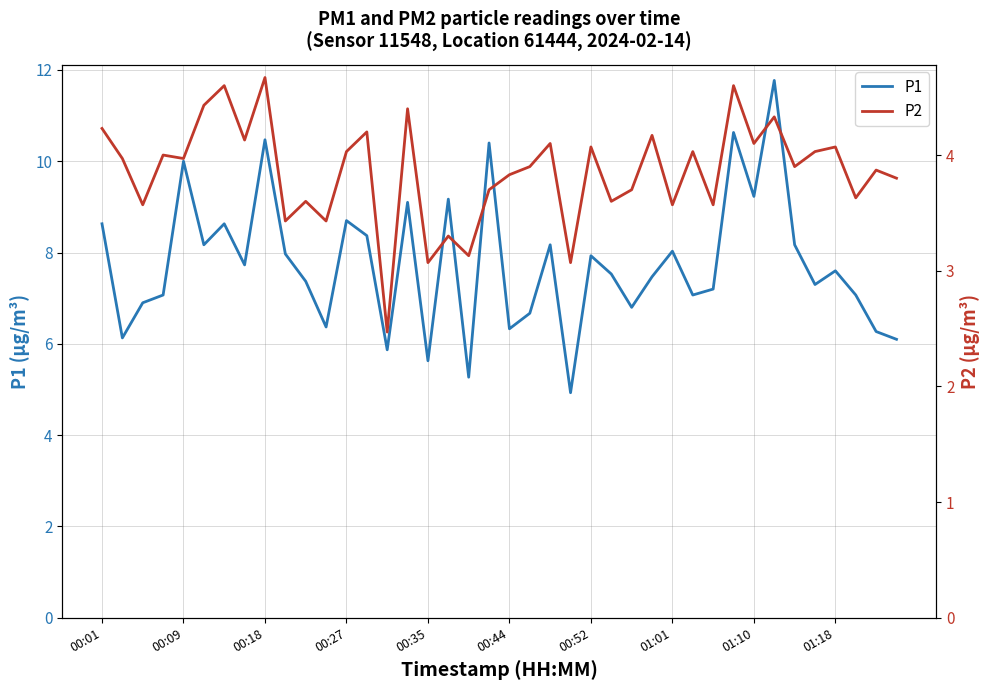

What is the value of the P2 point at the 14th from the left?

4.2